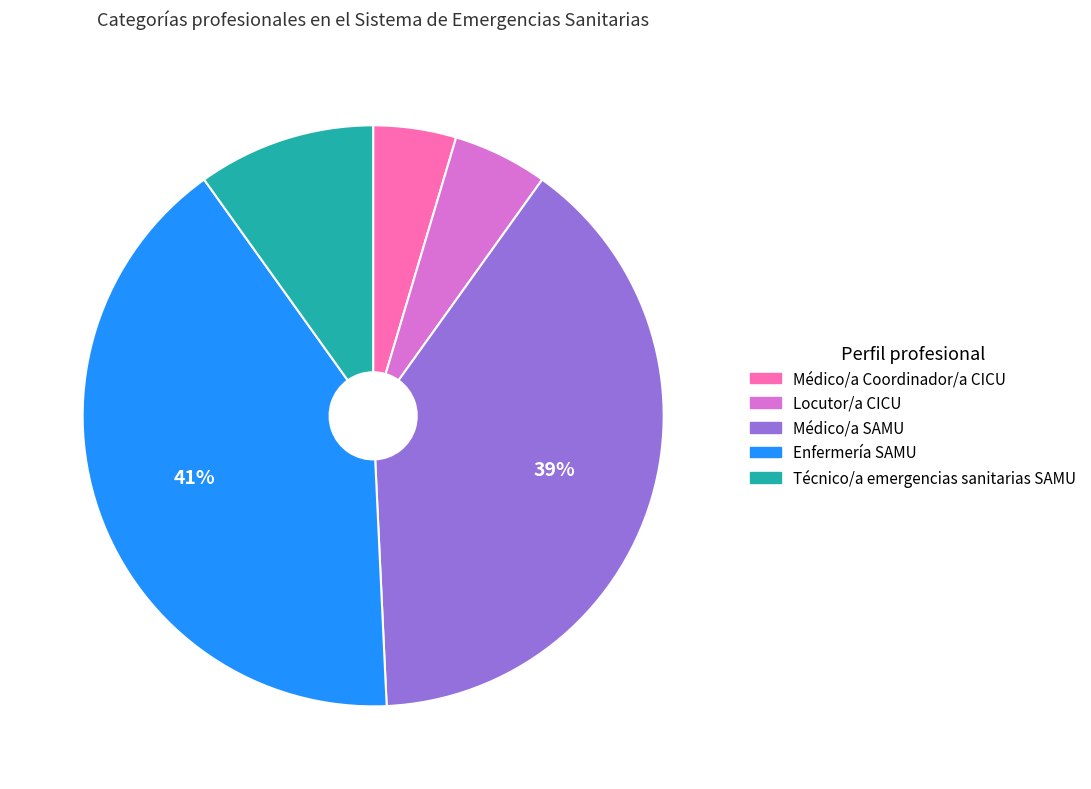

To the nearest percent, what percentage of the pie is Enfermería SAMU?

41%